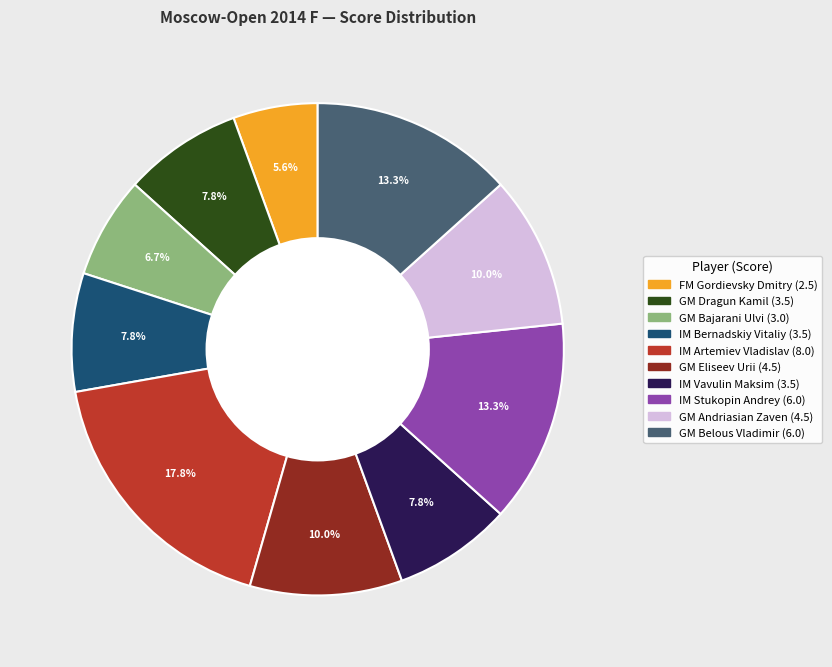

To the nearest percent, what percentage of the pie is IM Artemiev Vladislav?

18%